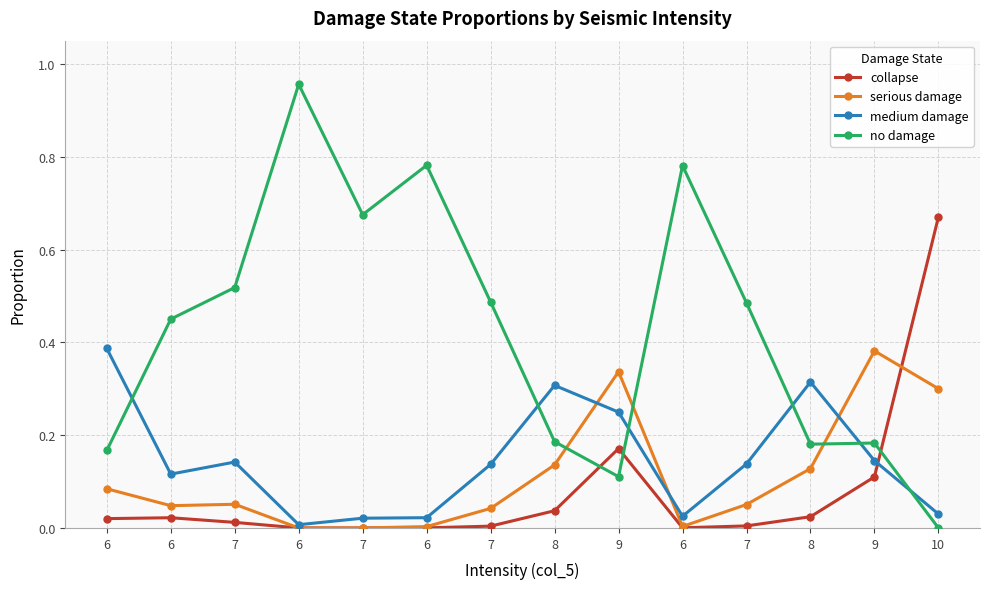

What are all the series names shown in the legend?

collapse, serious damage, medium damage, no damage